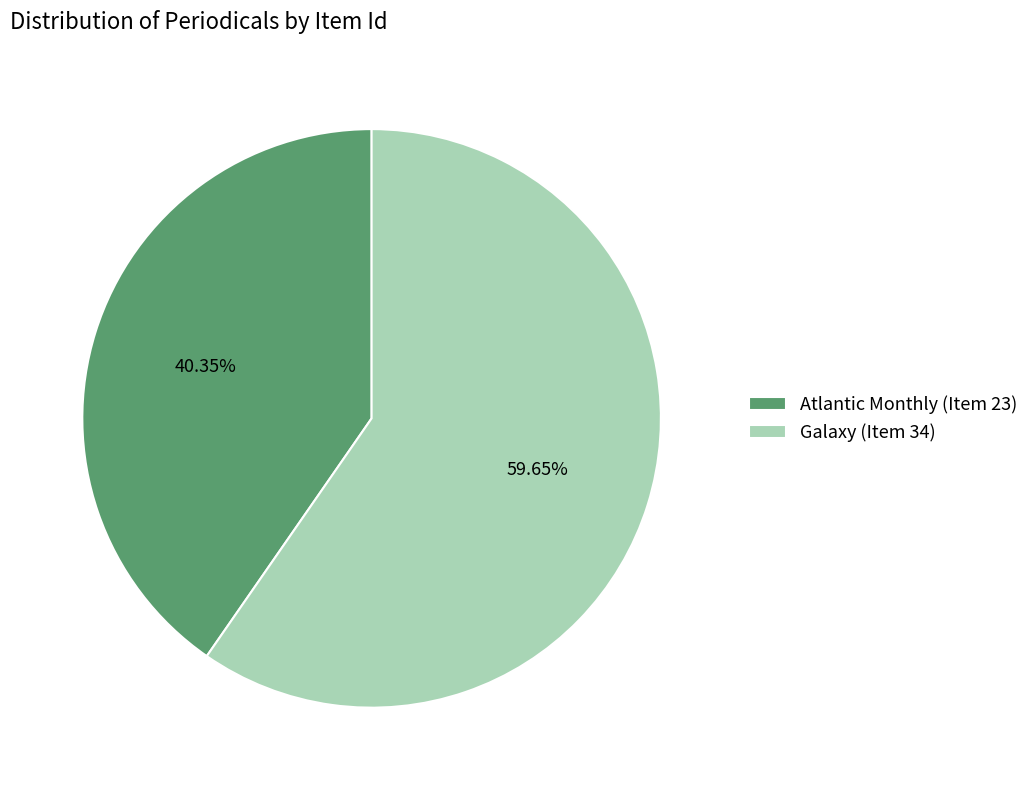

What percentage is the Atlantic Monthly (Item 23) slice, to the nearest percent?

40%